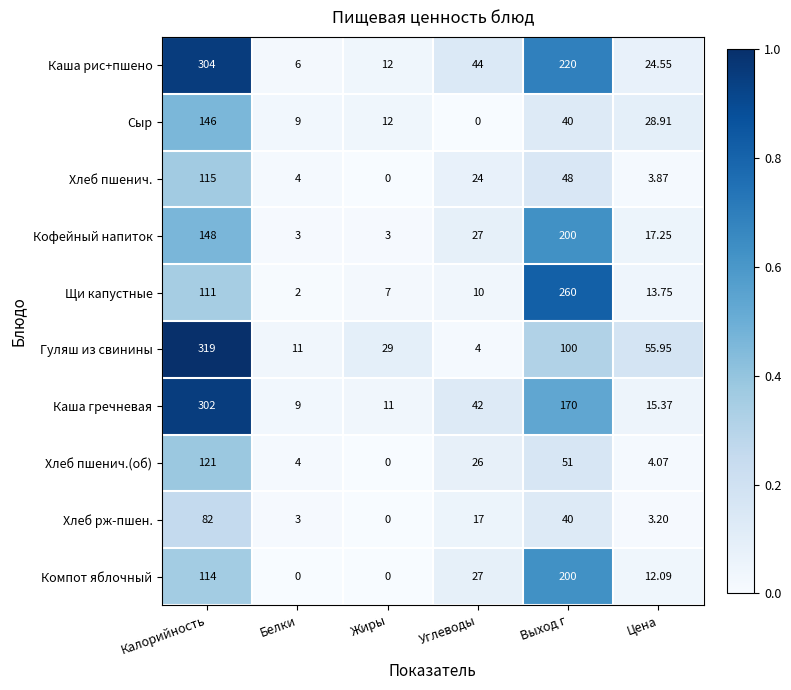

Is the value of Каша гречневая at Жиры greater than the value of Гуляш из свинины at Цена?

No